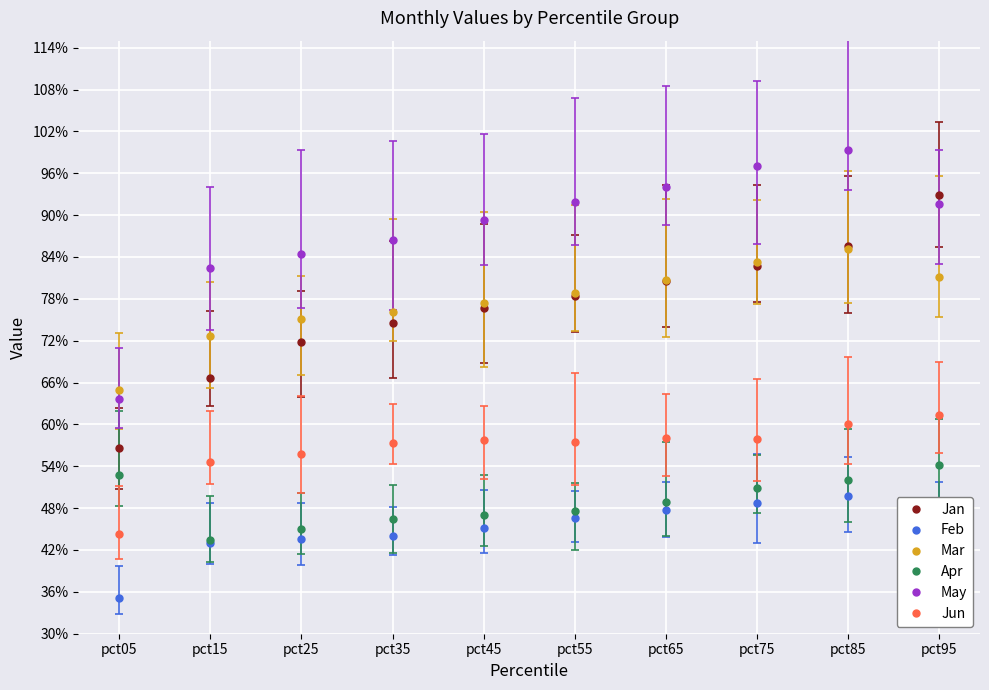

Between which two adjacent categories do Jun and Apr first intersect?

pct05 and pct15